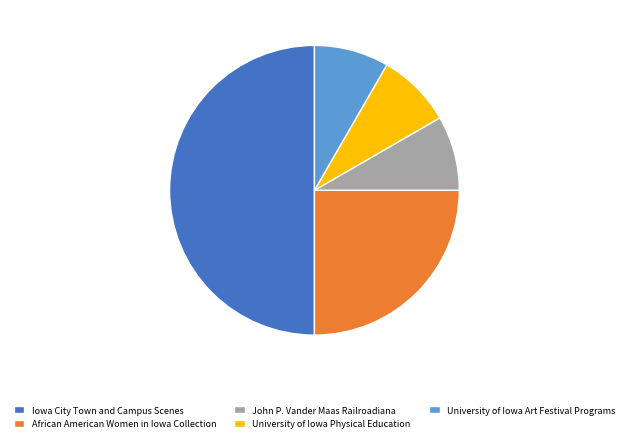

What is the ratio of the value at African American Women in Iowa Collection to the value at University of Iowa Art Festival Programs?

3.0